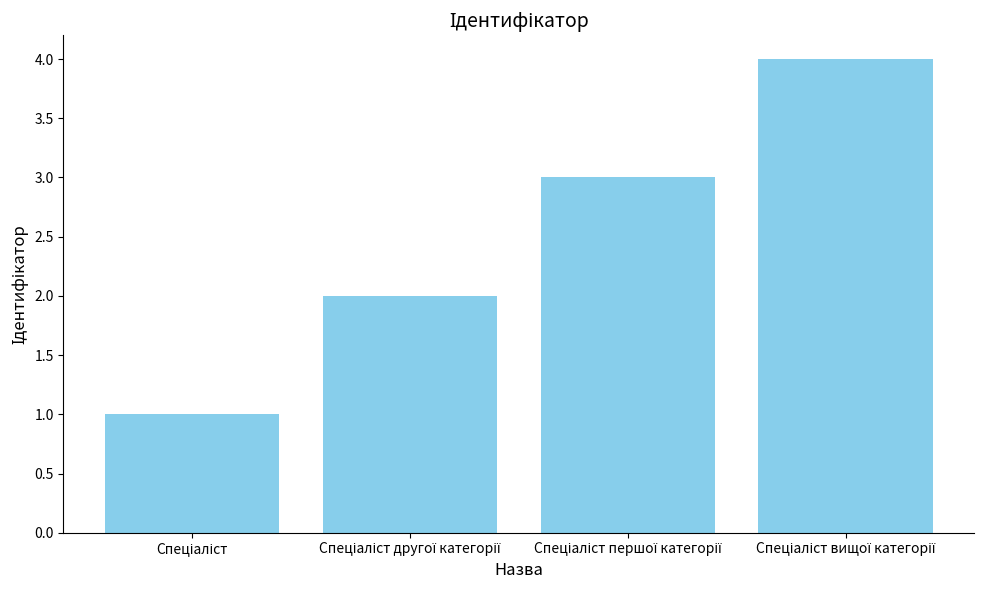

Count the number of categories in the chart.

4